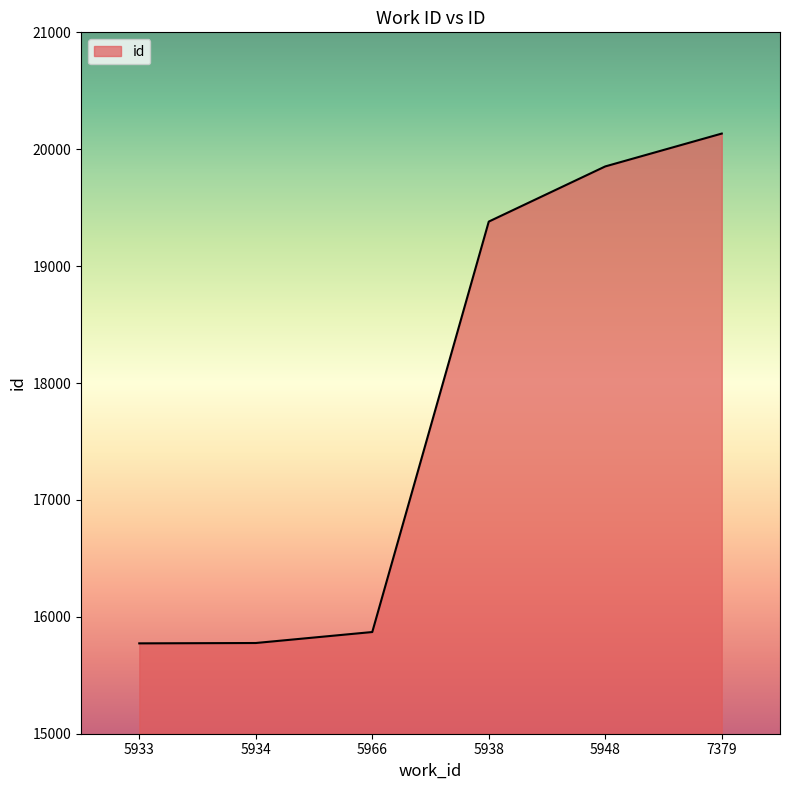

At which label is the value closest to 17953?

5938